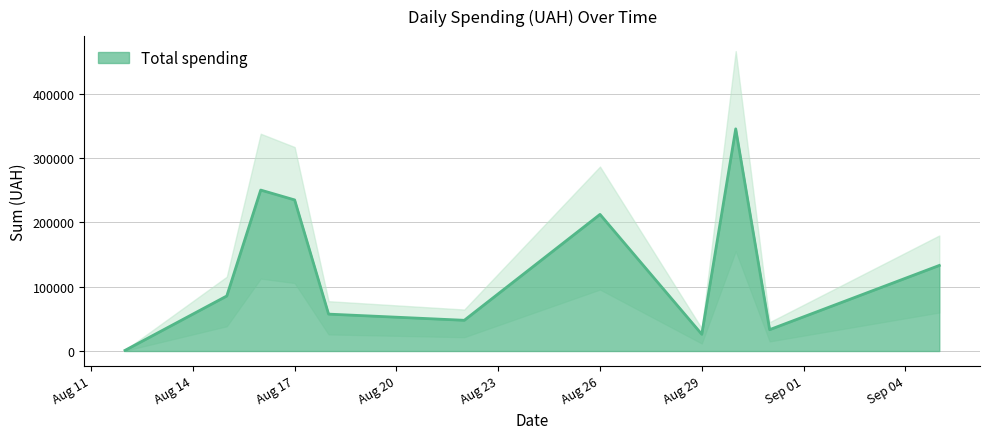

How many lines are shown in the chart?

1